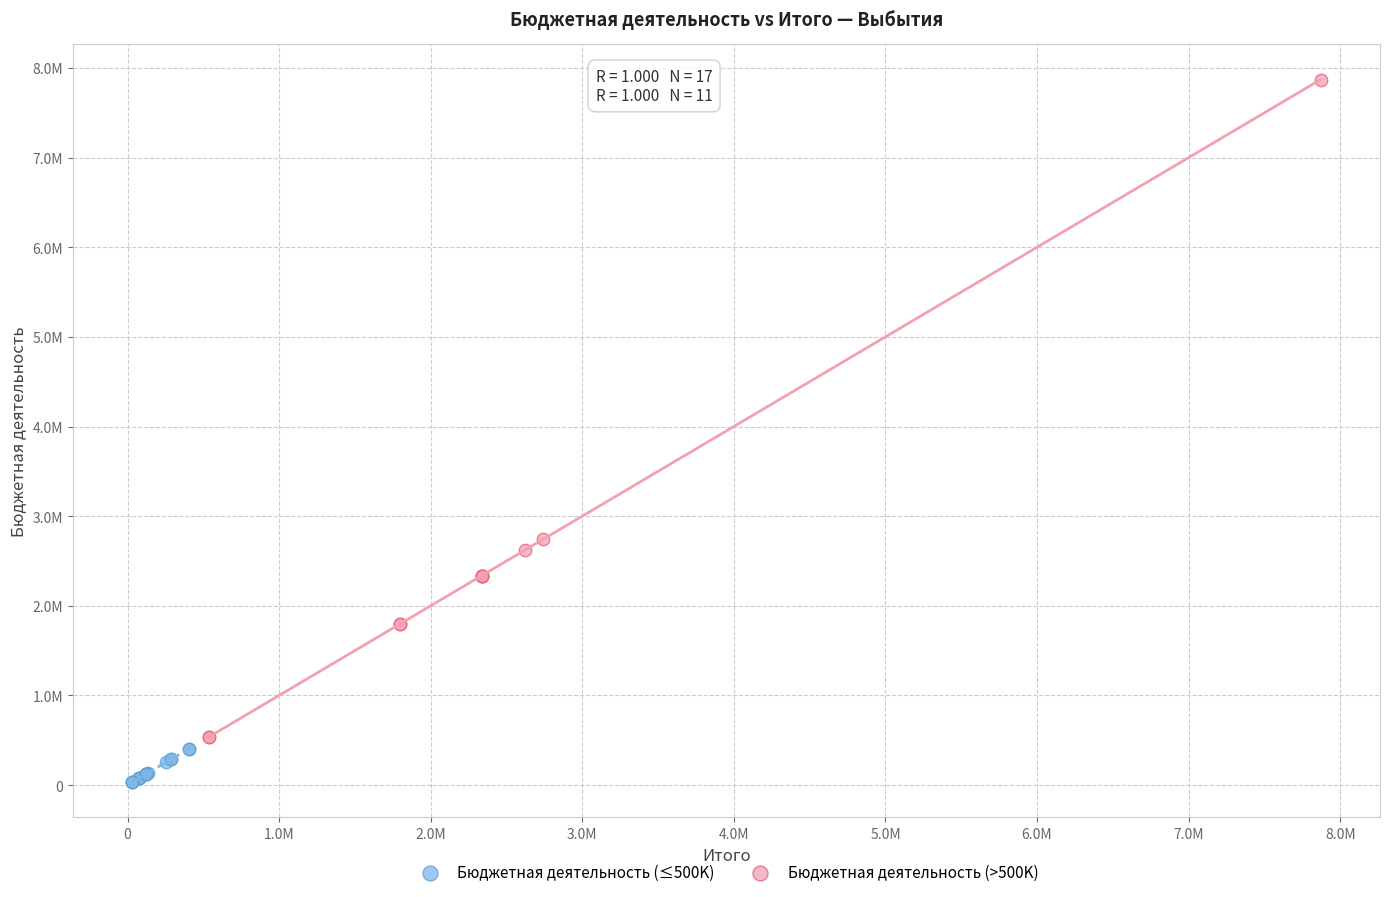

Which series contains the lowest Y value?

Бюджетная деятельность (≤500K)